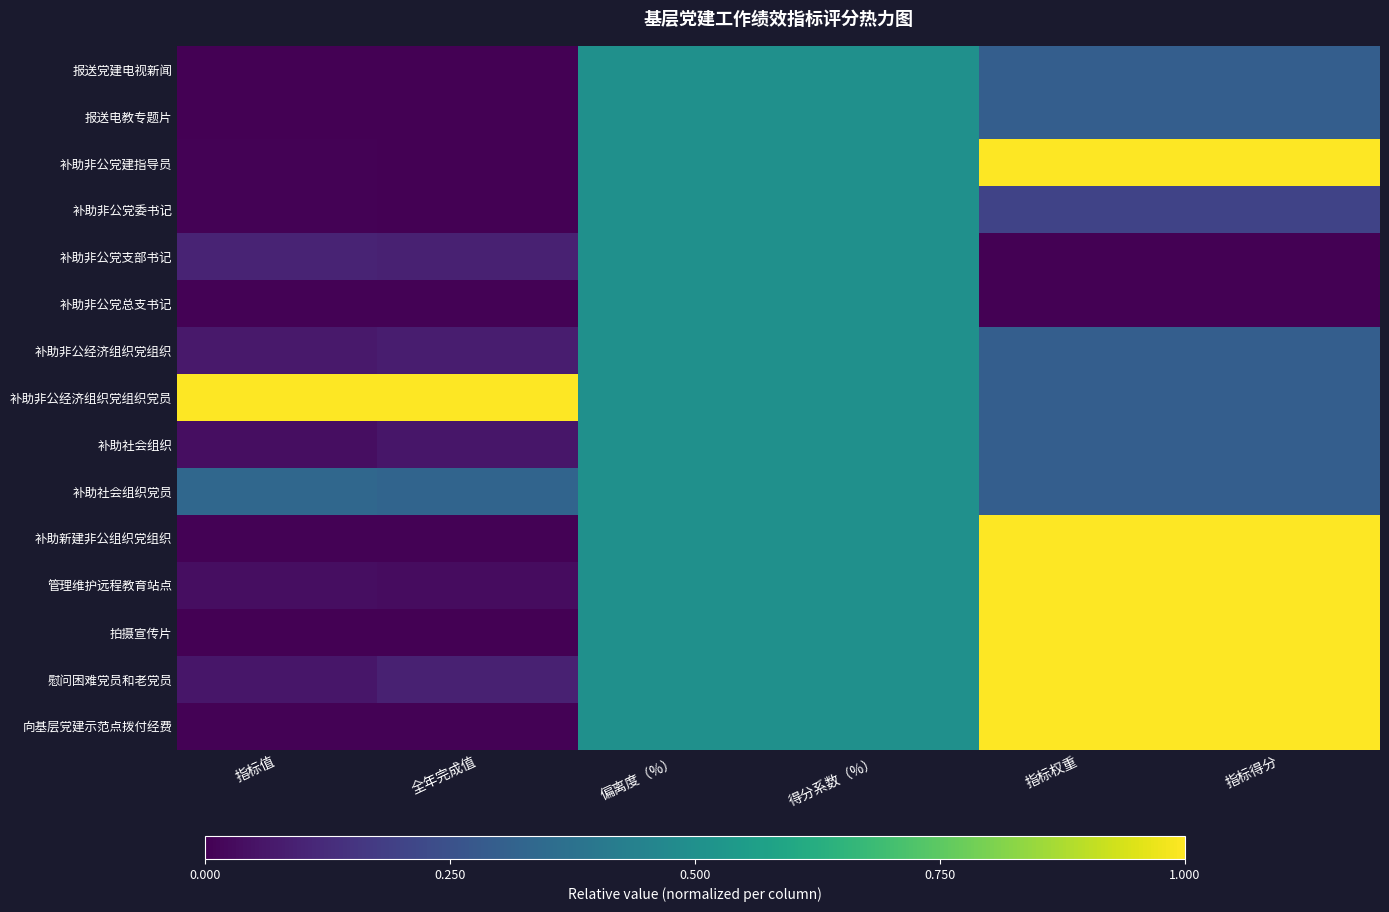

Reading left to right, transcribe all the data shown in this chart.

报送党建电视新闻: 指标值=0.0	全年完成值=0.0	偏离度（%）=0.5	得分系数（%）=0.5	指标权重=0.3	指标得分=0.3
报送电教专题片: 指标值=0.0	全年完成值=0.0	偏离度（%）=0.5	得分系数（%）=0.5	指标权重=0.3	指标得分=0.3
补助非公党建指导员: 指标值=0.0	全年完成值=0.0	偏离度（%）=0.5	得分系数（%）=0.5	指标权重=1.0	指标得分=1.0
补助非公党委书记: 指标值=0.0	全年完成值=0.0	偏离度（%）=0.5	得分系数（%）=0.5	指标权重=0.2	指标得分=0.2
补助非公党支部书记: 指标值=0.1	全年完成值=0.1	偏离度（%）=0.5	得分系数（%）=0.5	指标权重=0.0	指标得分=0.0
补助非公党总支书记: 指标值=0.0	全年完成值=0.0	偏离度（%）=0.5	得分系数（%）=0.5	指标权重=0.0	指标得分=0.0
补助非公经济组织党组织: 指标值=0.1	全年完成值=0.1	偏离度（%）=0.5	得分系数（%）=0.5	指标权重=0.3	指标得分=0.3
补助非公经济组织党组织党员: 指标值=1.0	全年完成值=1.0	偏离度（%）=0.5	得分系数（%）=0.5	指标权重=0.3	指标得分=0.3
补助社会组织: 指标值=0.0	全年完成值=0.1	偏离度（%）=0.5	得分系数（%）=0.5	指标权重=0.3	指标得分=0.3
补助社会组织党员: 指标值=0.3	全年完成值=0.3	偏离度（%）=0.5	得分系数（%）=0.5	指标权重=0.3	指标得分=0.3
补助新建非公组织党组织: 指标值=0.0	全年完成值=0.0	偏离度（%）=0.5	得分系数（%）=0.5	指标权重=1.0	指标得分=1.0
管理维护远程教育站点: 指标值=0.0	全年完成值=0.0	偏离度（%）=0.5	得分系数（%）=0.5	指标权重=1.0	指标得分=1.0
拍摄宣传片: 指标值=0.0	全年完成值=0.0	偏离度（%）=0.5	得分系数（%）=0.5	指标权重=1.0	指标得分=1.0
慰问困难党员和老党员: 指标值=0.1	全年完成值=0.1	偏离度（%）=0.5	得分系数（%）=0.5	指标权重=1.0	指标得分=1.0
向基层党建示范点拨付经费: 指标值=0.0	全年完成值=0.0	偏离度（%）=0.5	得分系数（%）=0.5	指标权重=1.0	指标得分=1.0